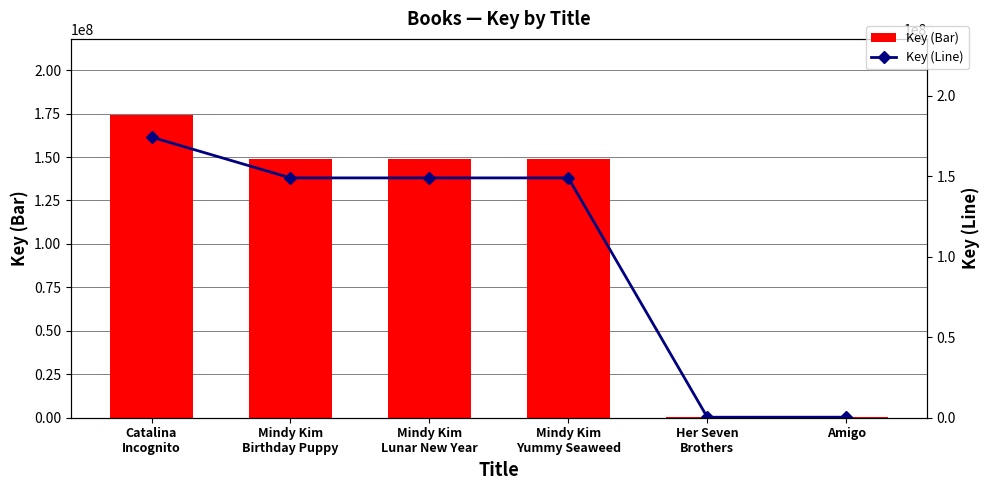

What is the smallest value displayed?

314931